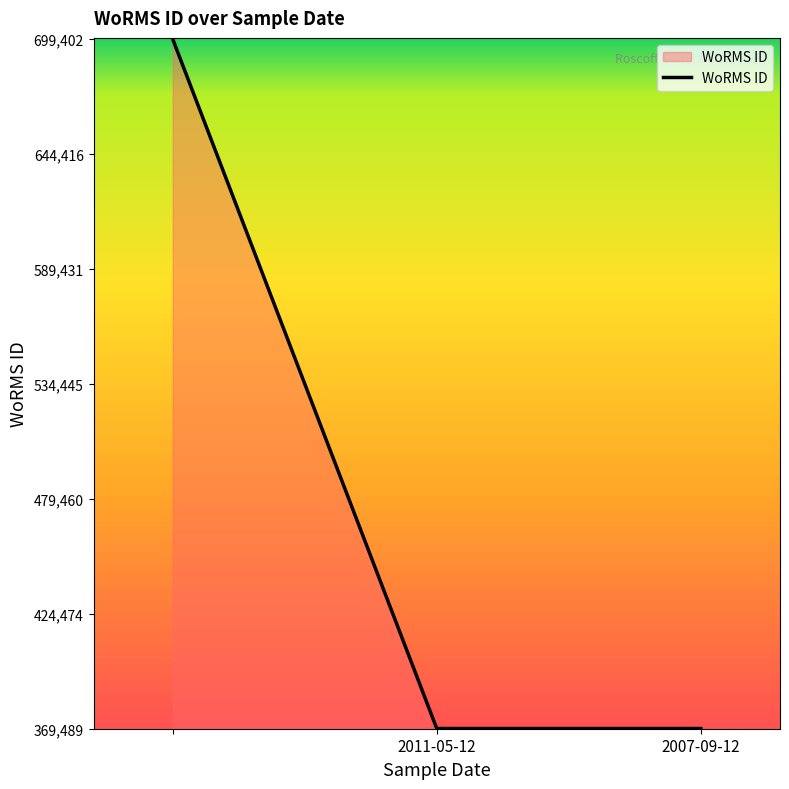

Reading left to right, what are all the values shown in this chart?

699402	369489	369489